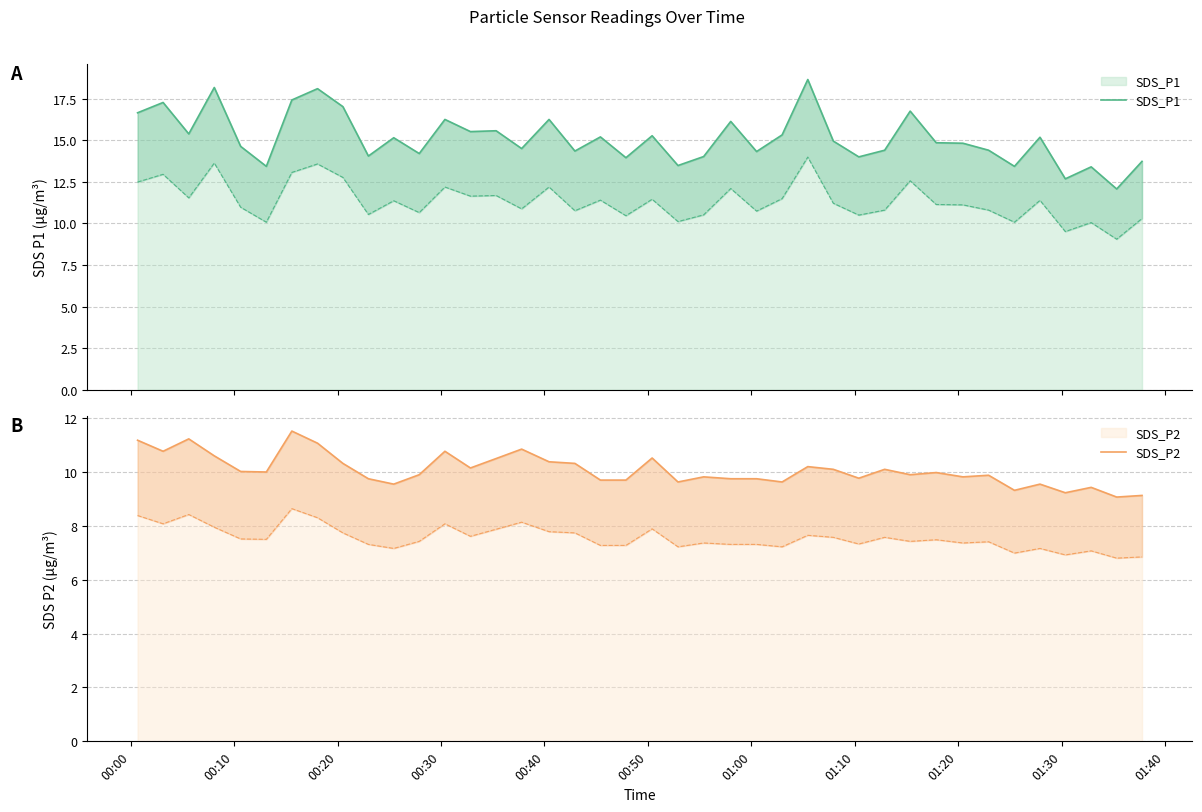

List the series in order of their overall mean, lowest first.

SDS_P2, SDS_P1